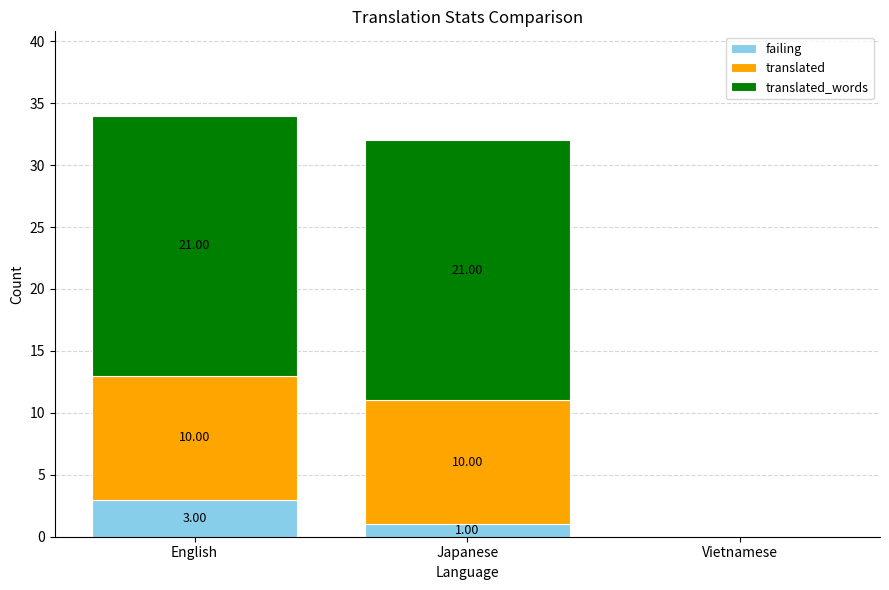

Which category has the highest value in the failing series?

English